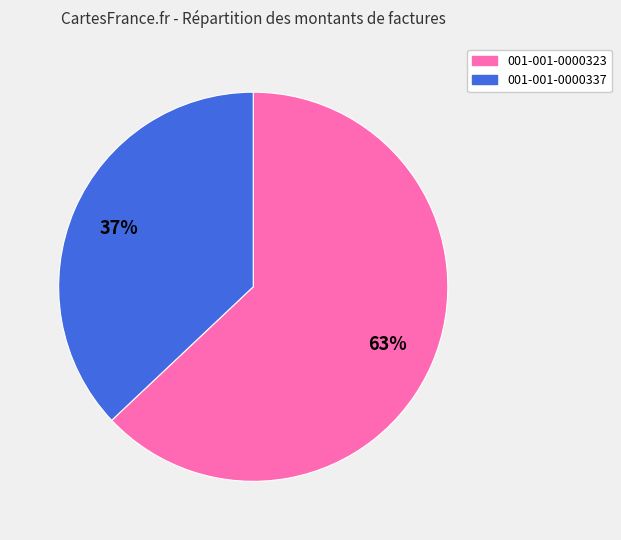

Between 001-001-0000337 and 001-001-0000323, which is larger?

001-001-0000323